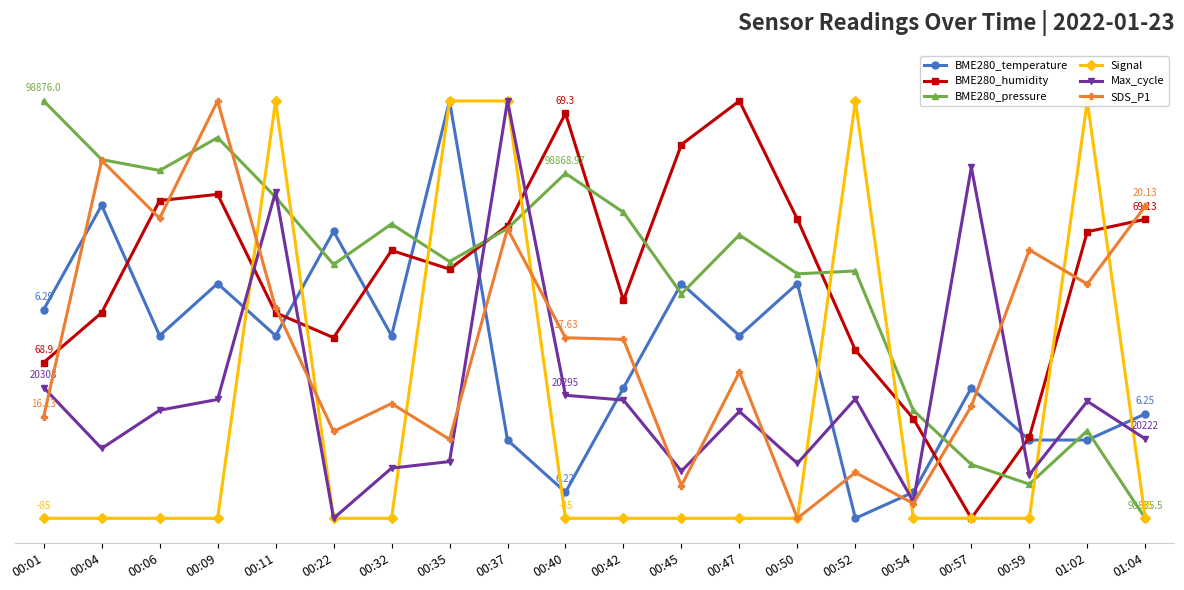

What is the label of the 18th point from the left?

00:59